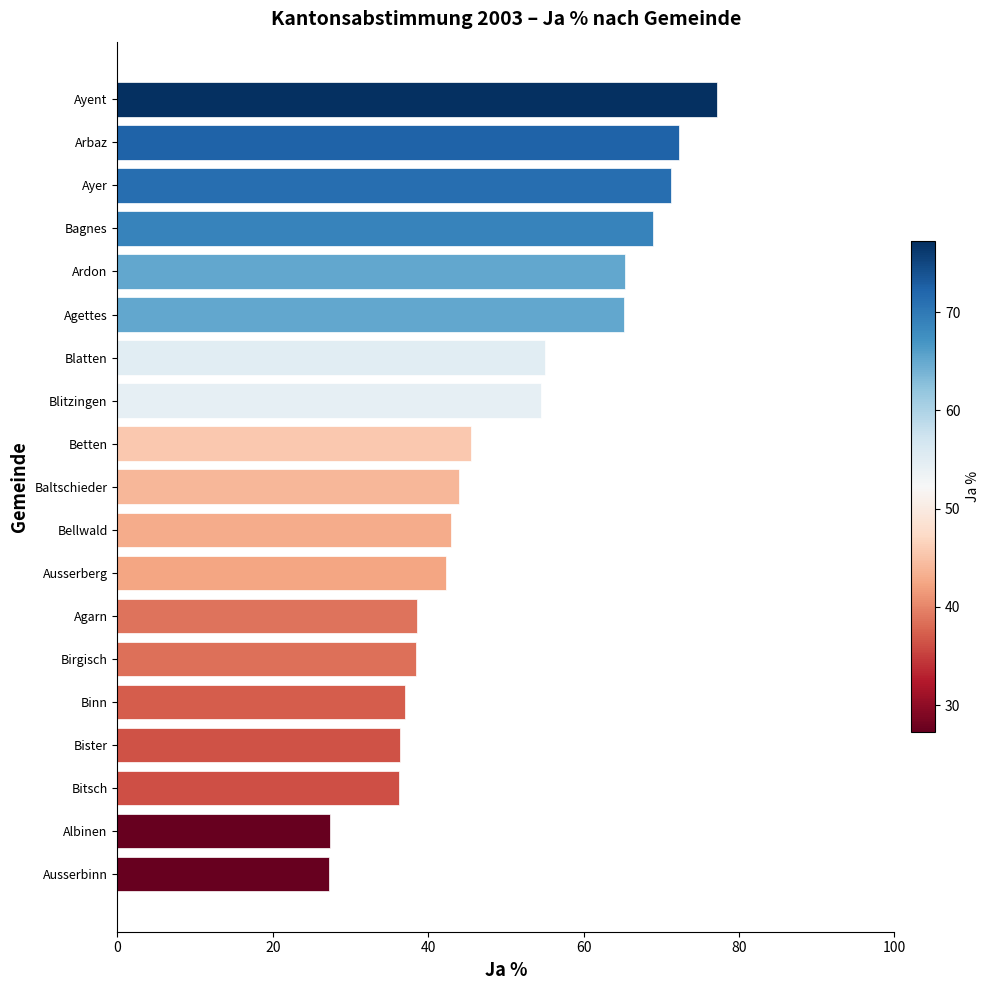

How many values exceed 44?

10